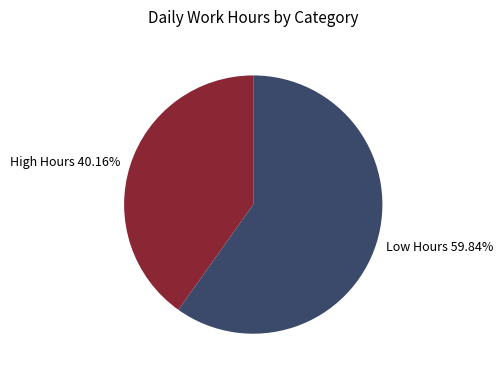

What is the smallest slice in the pie chart?

High Hours 40.16%